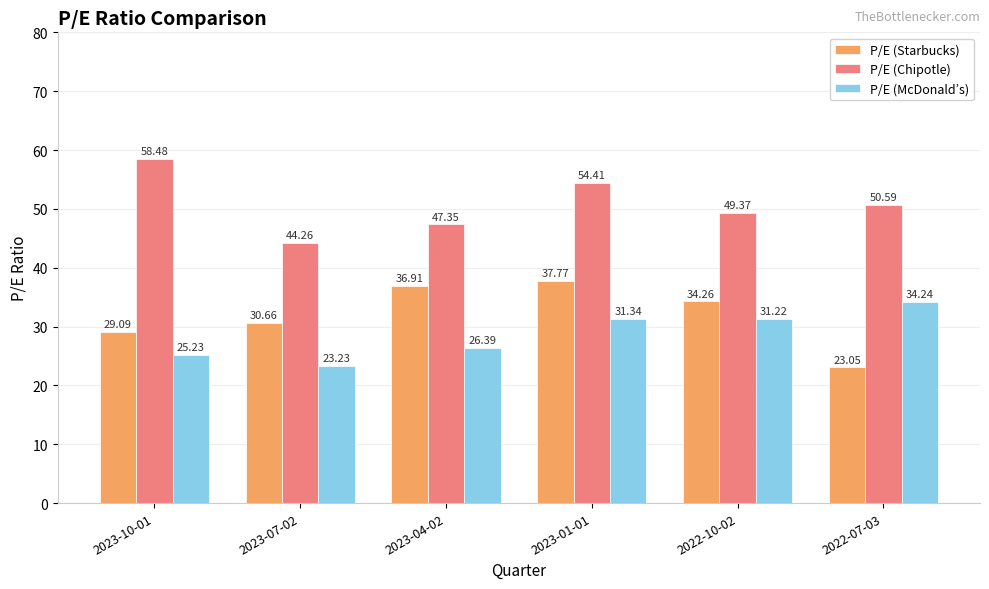

What is the spread (max minus min) of values at 2023-01-01?

23.1